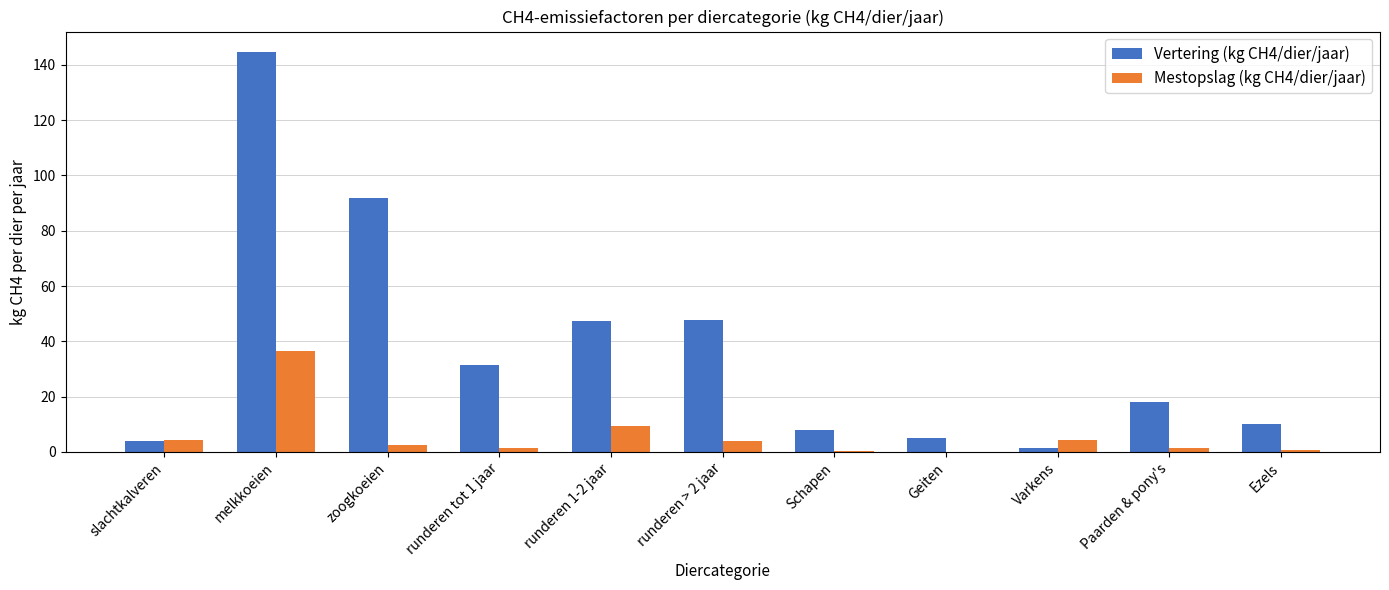

True or false: Vertering (kg CH4/dier/jaar) has a value of 10.0 at Ezels.

True